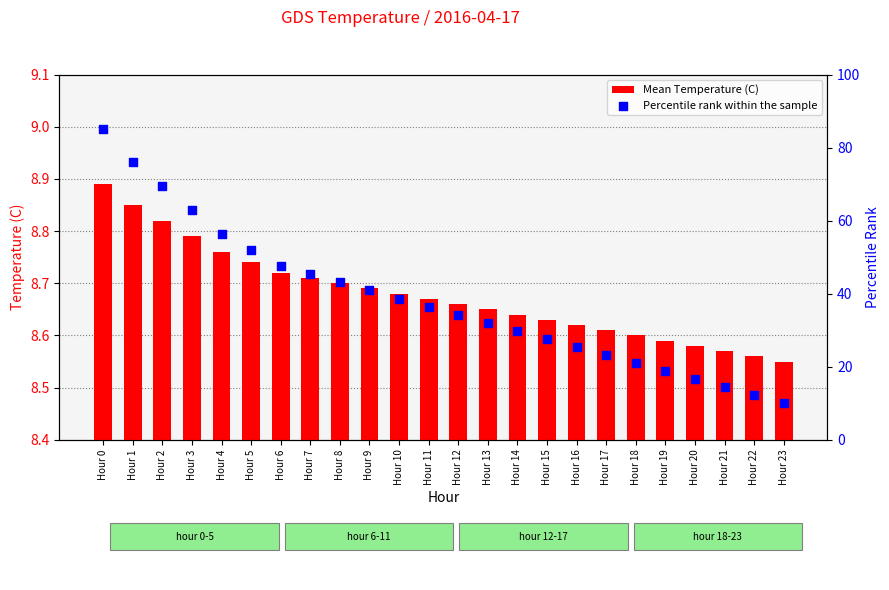

What is the total value across all series at Hour 1?

85.0